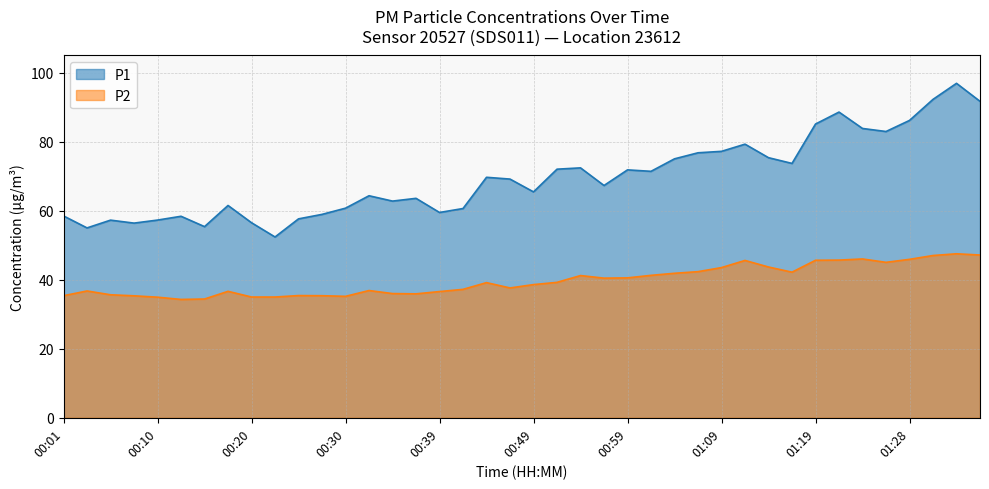

What is the sum of the P1 values at 01:36 and 00:03?

146.8